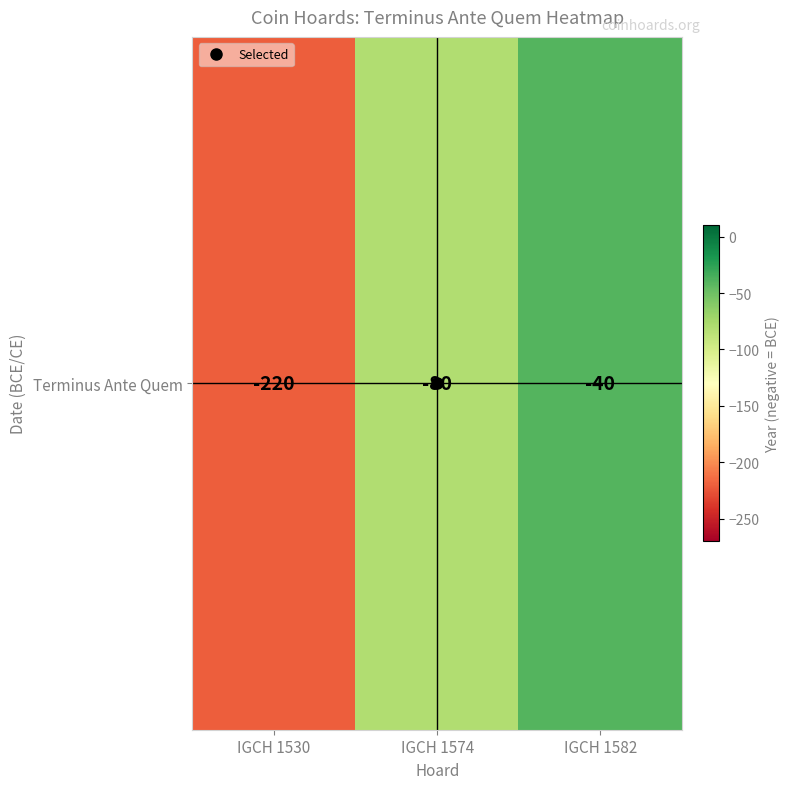

What is the sum of the values at IGCH 1582 and IGCH 1530?

-260